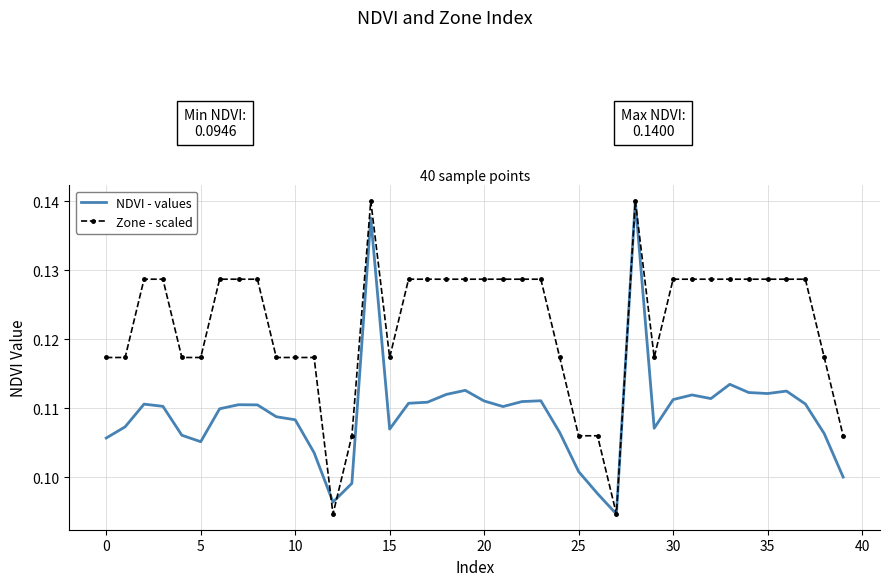

Which series has the largest total across all categories?

Zone - scaled